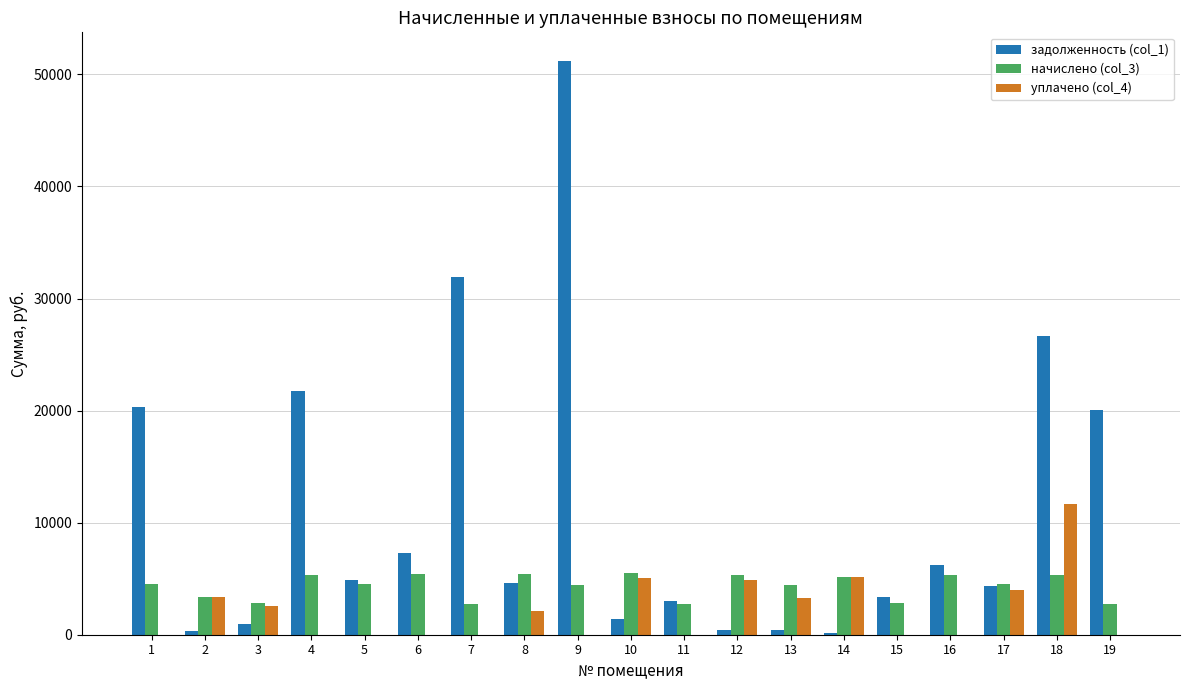

What is the sum of the задолженность (col_1) values at 16 and 18?

32834.0